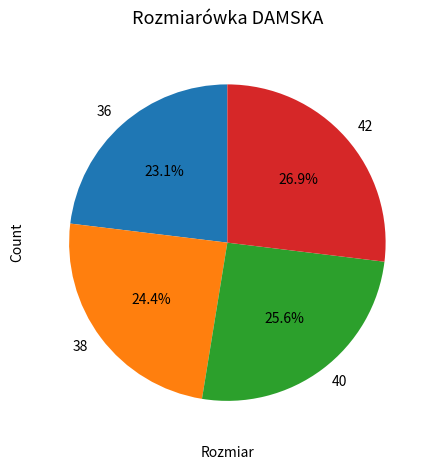

Between 40 and 42, which is larger?

42